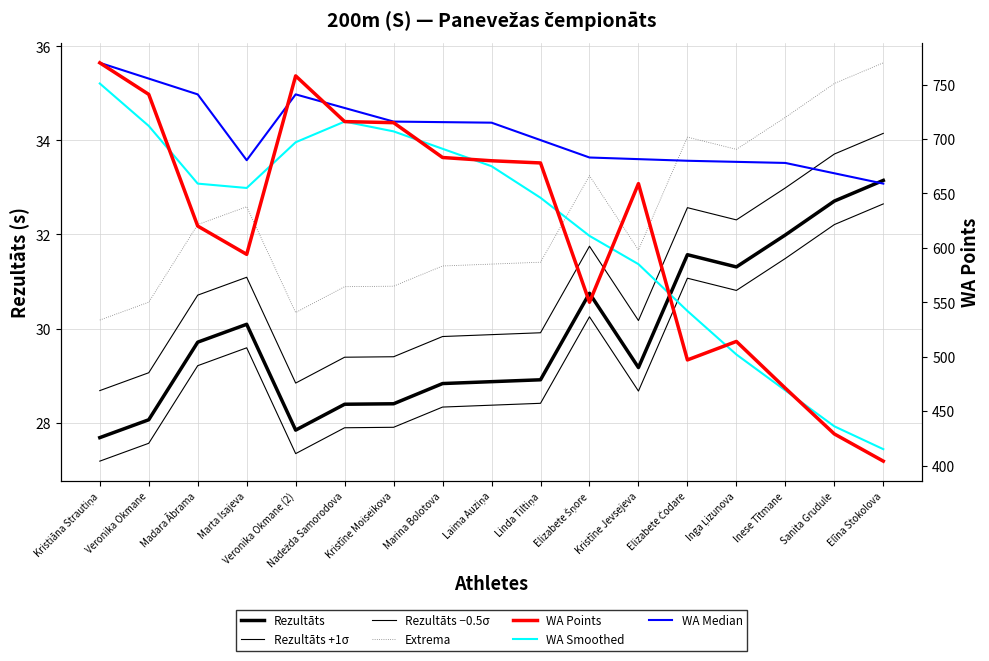

Reading right to left, extract all data points from this chart.

Rezultāts: 33.1	32.7	32.0	31.3	31.6	29.2	30.8	28.9	28.9	28.8	28.4	28.4	27.8	30.1	29.7	28.1	27.7
WA: 404.0	429.0	471.0	514.0	497.0	659.0	550.0	678.0	680.0	683.0	715.0	716.0	758.0	594.0	620.0	741.0	770.0